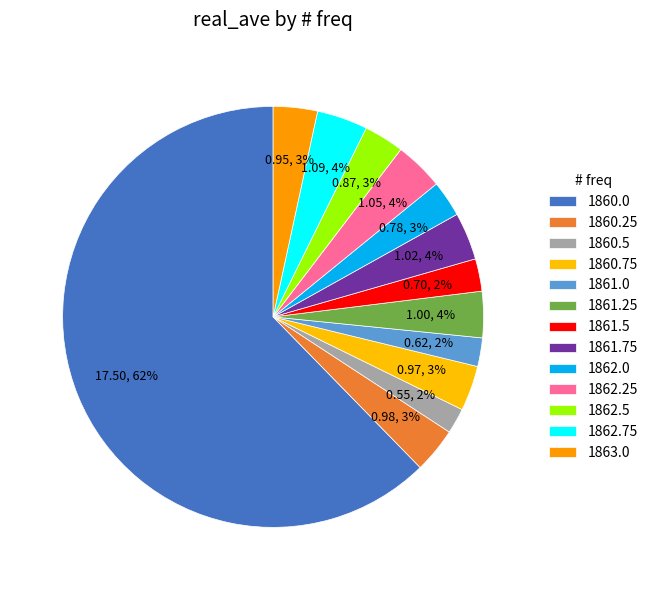

How many segments does this pie chart have?

13